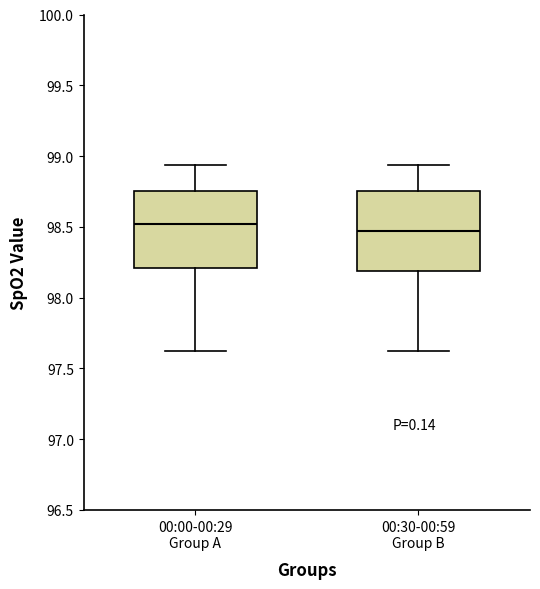

Reading left to right, read every box against the y-axis: the position of its median line, the range the box covers, and the ends of its whiskers. The values are not printed on the chart, so give them approximately, as read against the axis.

00:00-00:29 Group A: median 98.50, box 98.20 to 98.75, whiskers 97.60 to 98.95
00:30-00:59 Group B: median 98.45, box 98.20 to 98.75, whiskers 97.60 to 98.95